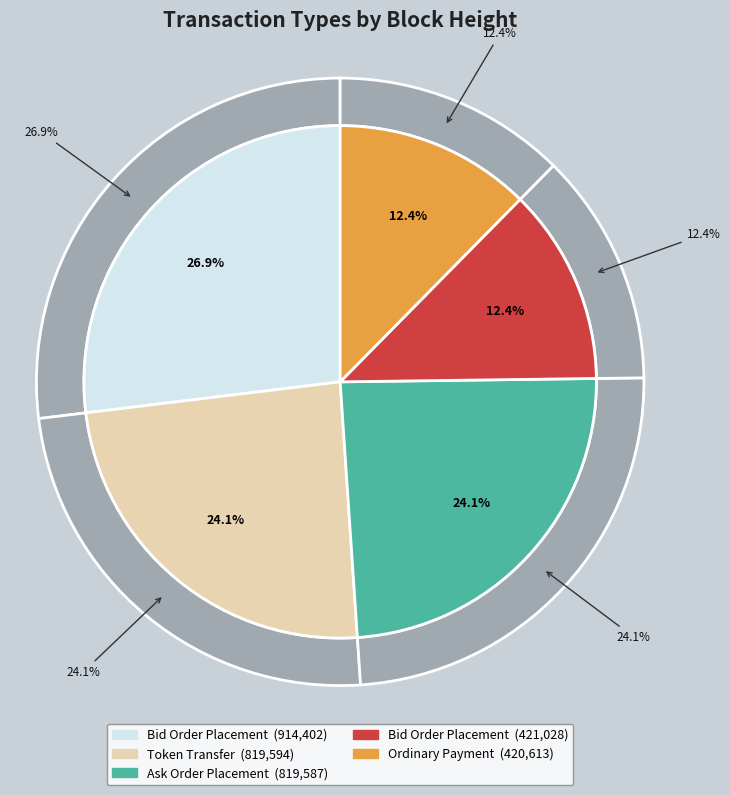

What is the smallest slice in the pie chart?

Ordinary Payment
(420613)